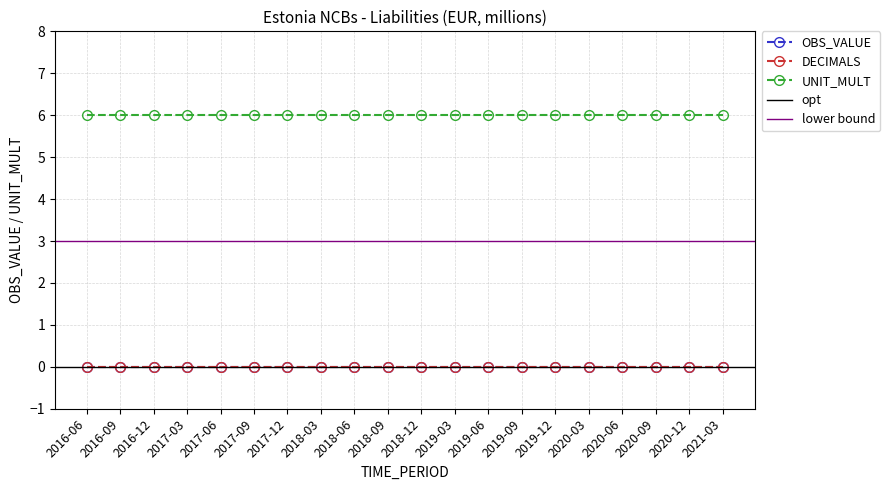

Which series has the widest spread of values?

OBS_VALUE